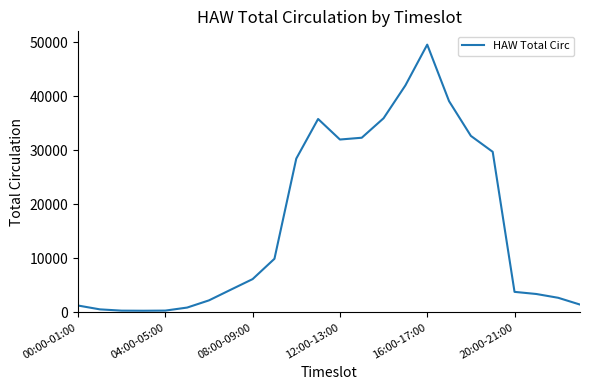

What is the difference between the maximum and minimum values?

49236